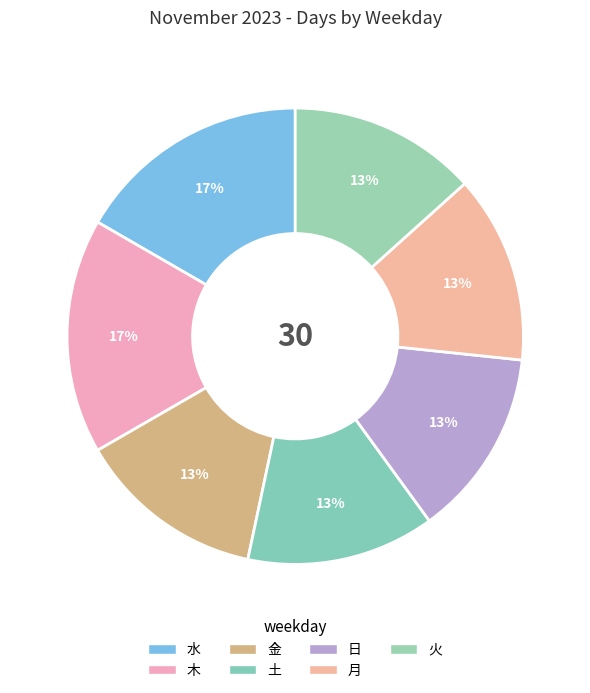

Is there a majority slice in this chart?

No